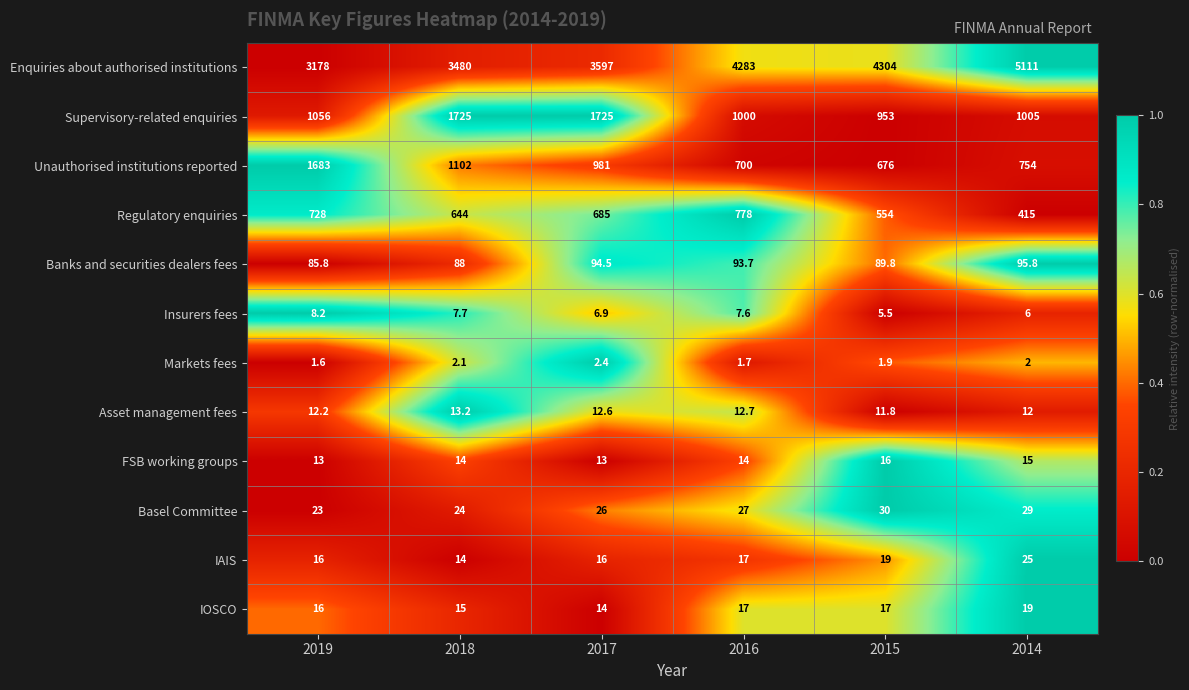

Is the value of Unauthorised institutions reported at 2014 greater than the value of IOSCO at 2014?

Yes